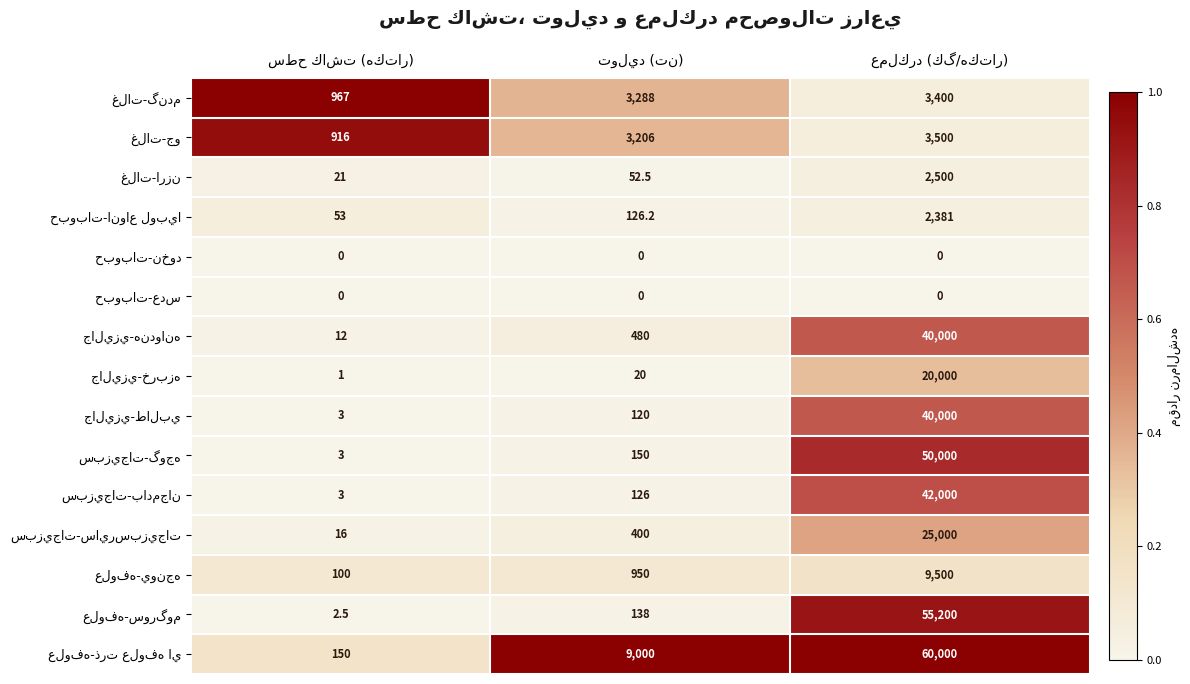

True or false: جاليزي-هندوانه has a value of 0.1 at توليد (تن).

True